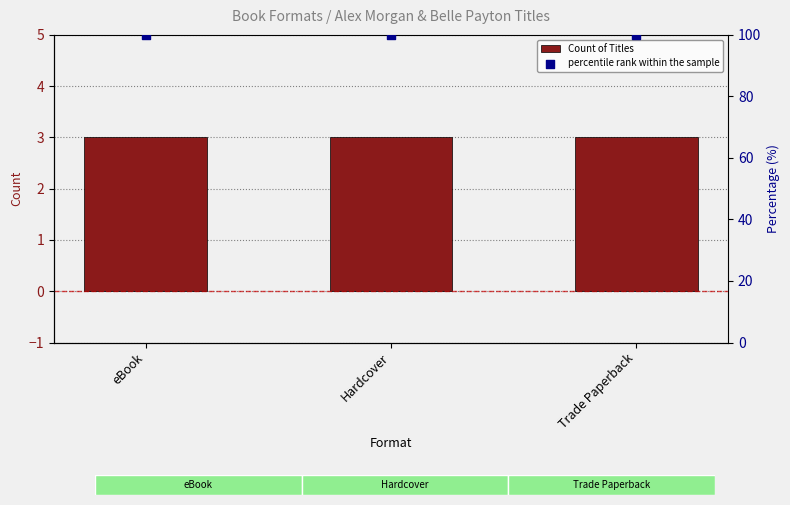

Which series reaches the minimum Y coordinate?

Count of Titles